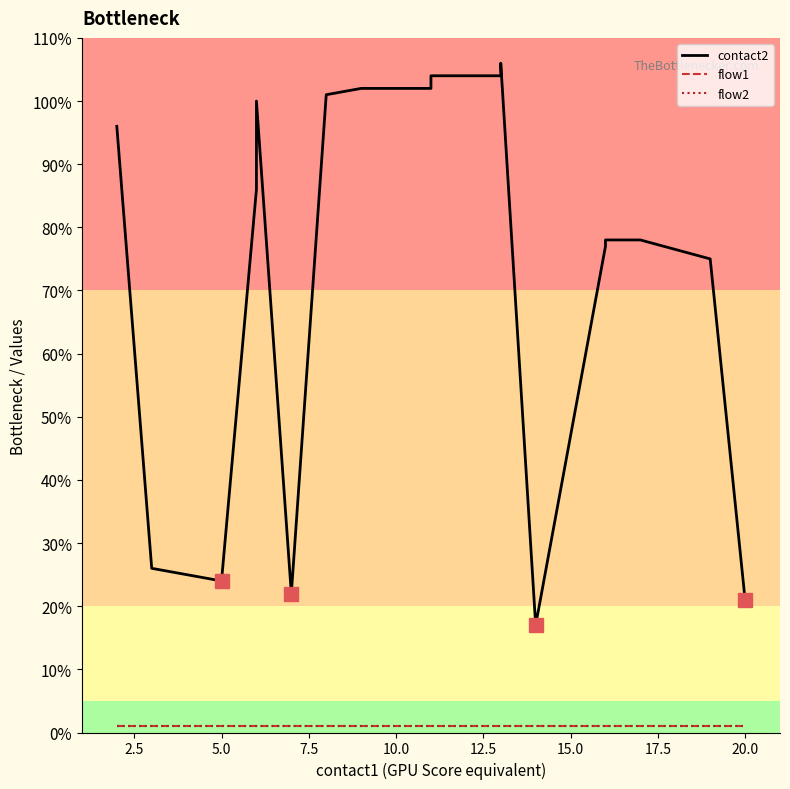

At how many categories does at least one series exceed 74?

15